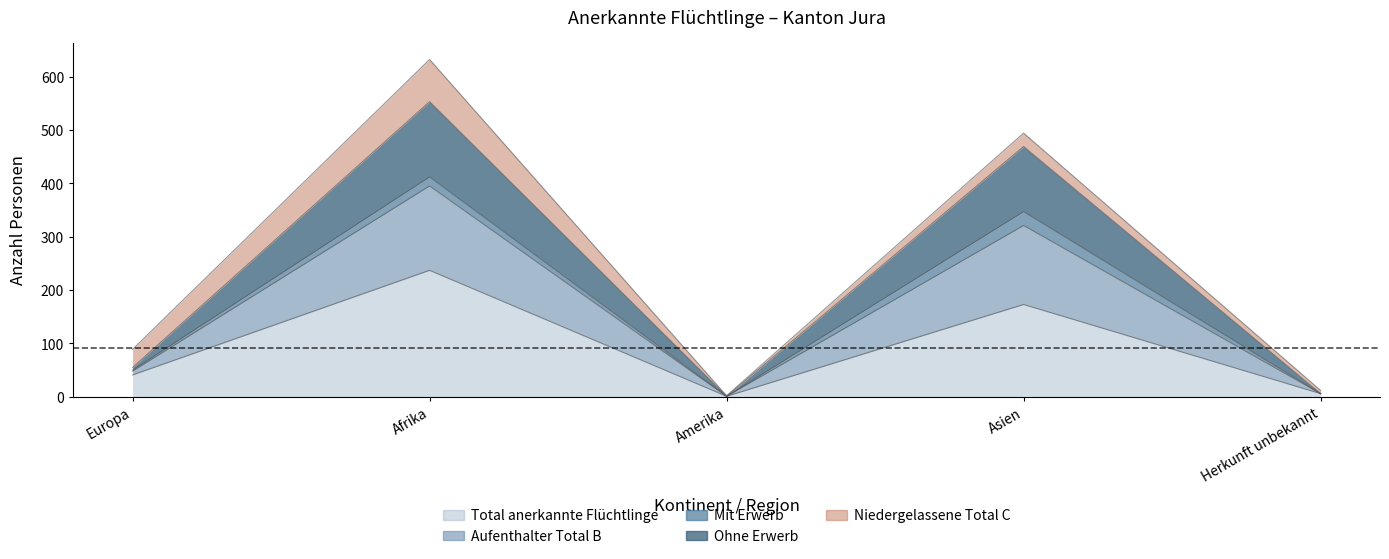

Where is the first local maximum for Total anerkannte Flüchtlinge?

Afrika